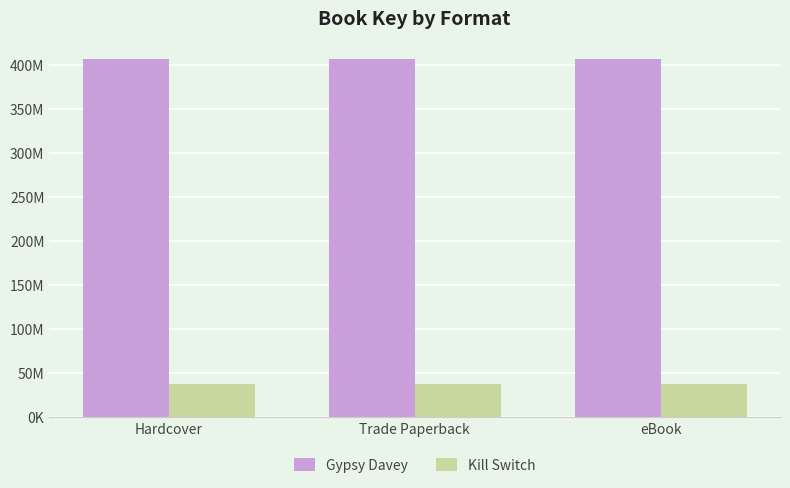

What are all the series names shown in the legend?

Gypsy Davey, Kill Switch